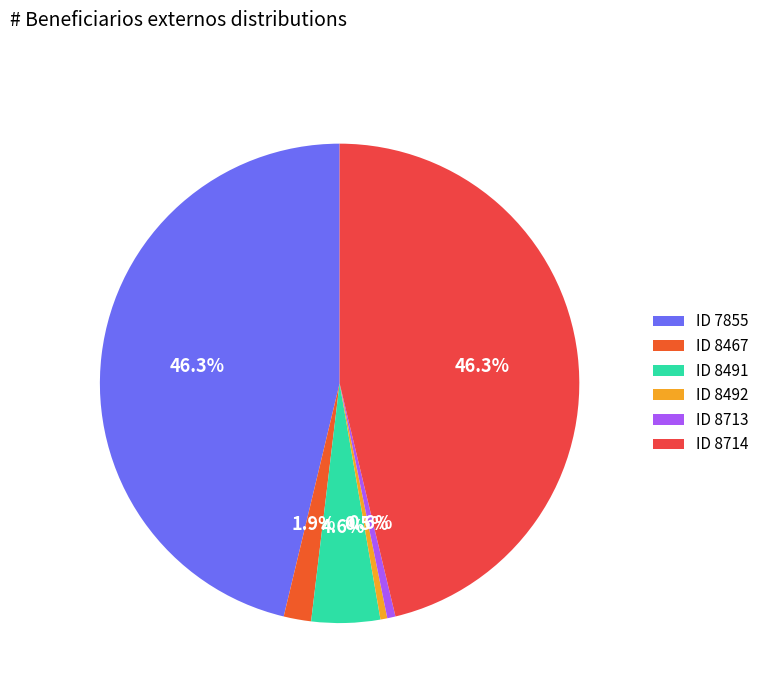

Count the number of slices in the pie.

6